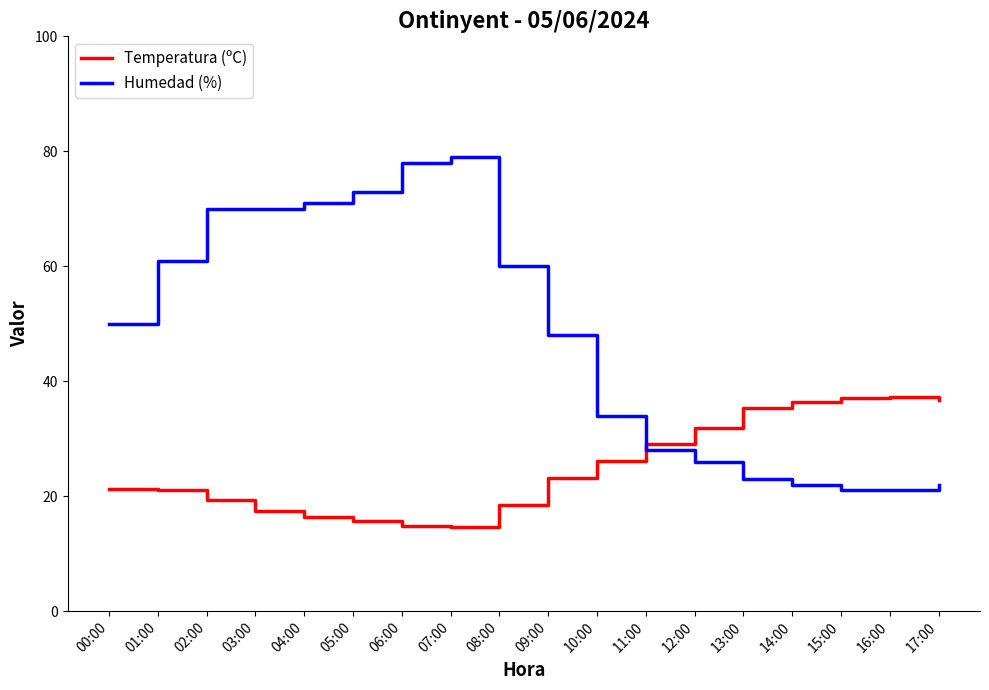

List the series in order of their overall mean, lowest first.

Temperatura (ºC), Humedad (%)